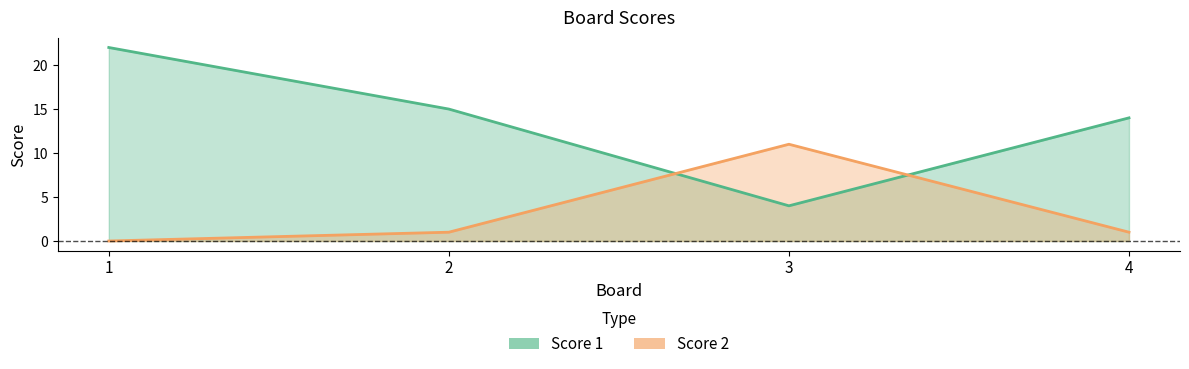

Rank the categories by Score 1 value from highest to lowest.

1, 2, 4, 3